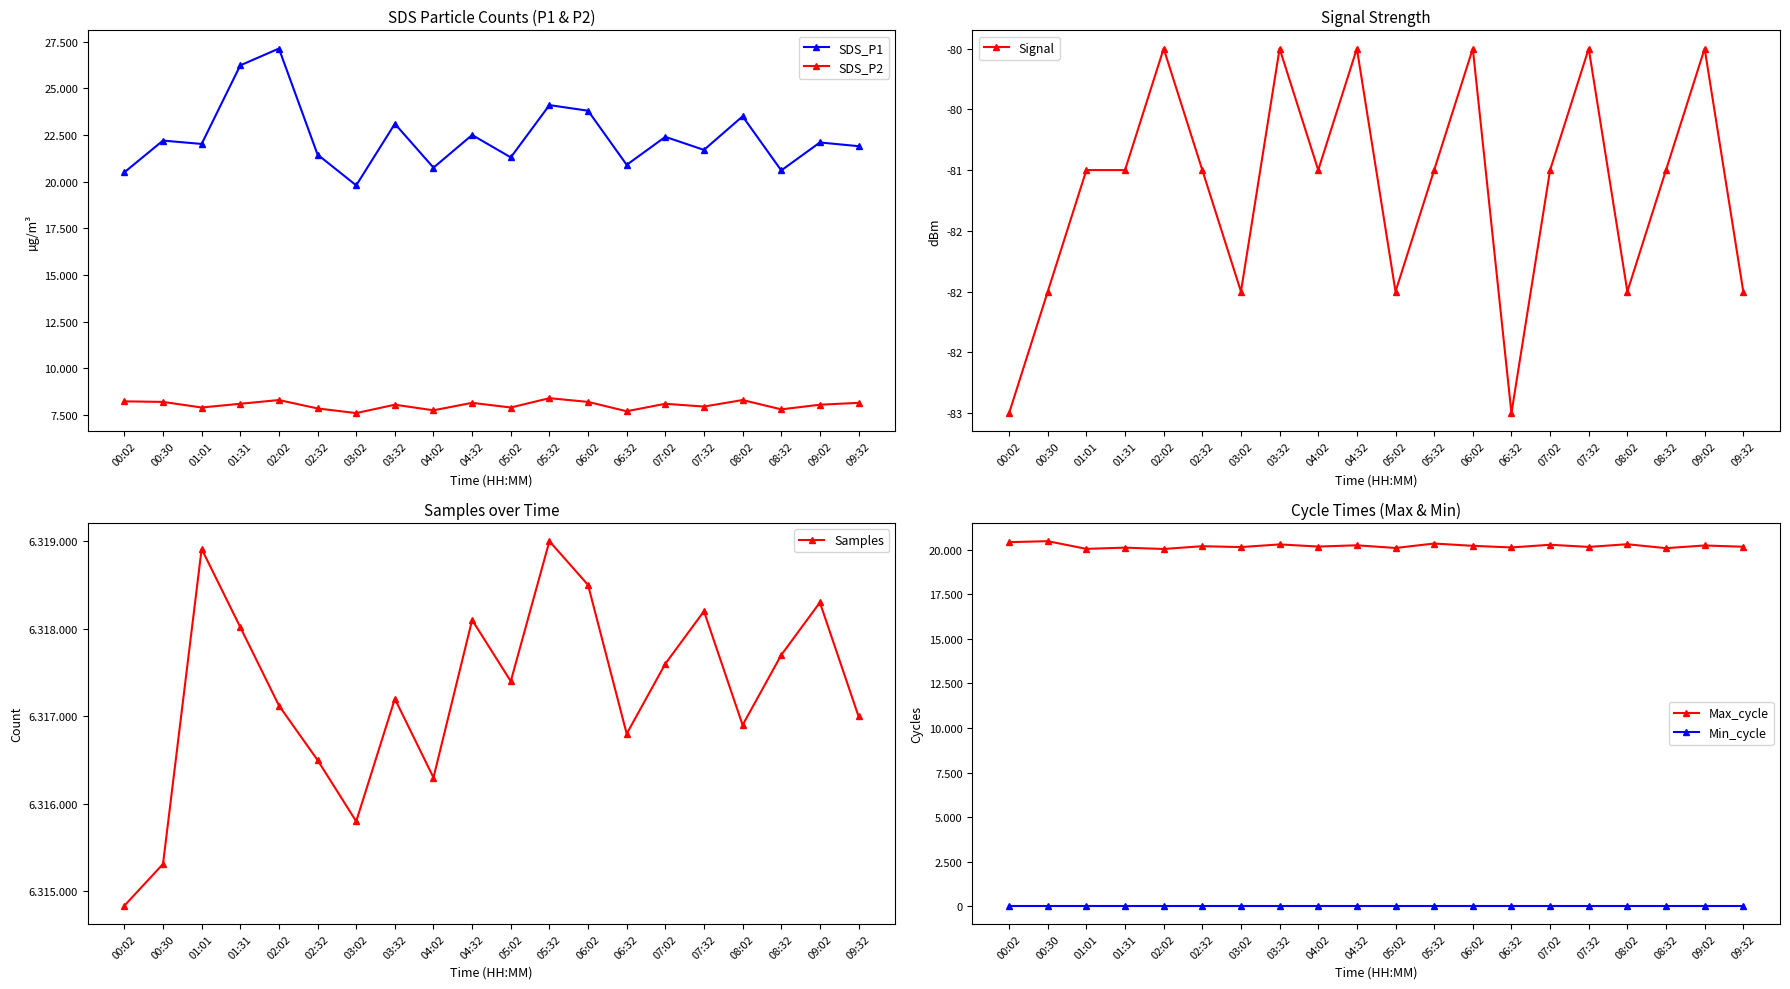

What is the value of the Signal point at the 12th from the left?

-81.0